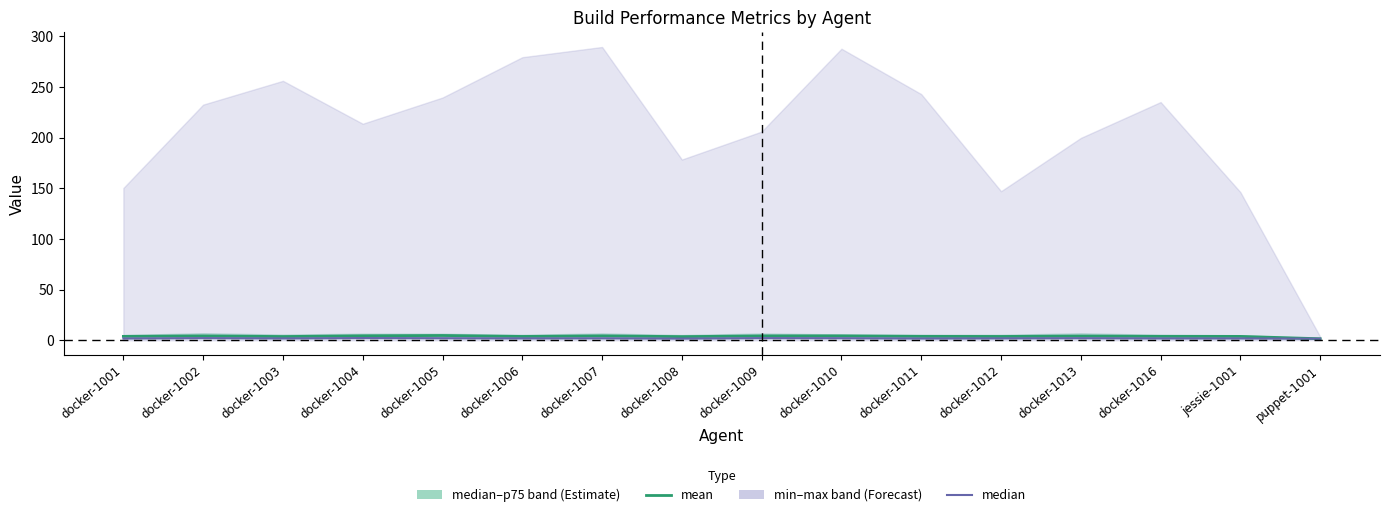

What is the total value across all series at docker-1013?

6.4